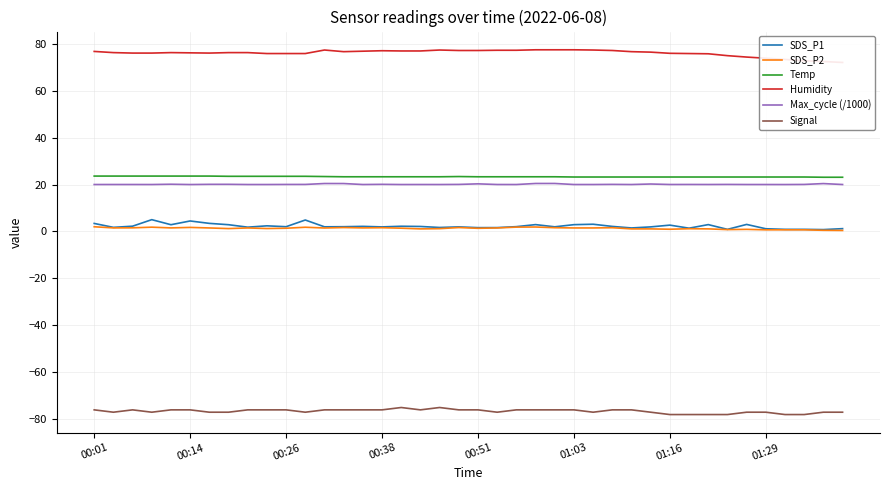

In Humidity, how many points are higher than both neighbors (excluding endpoints)?

4